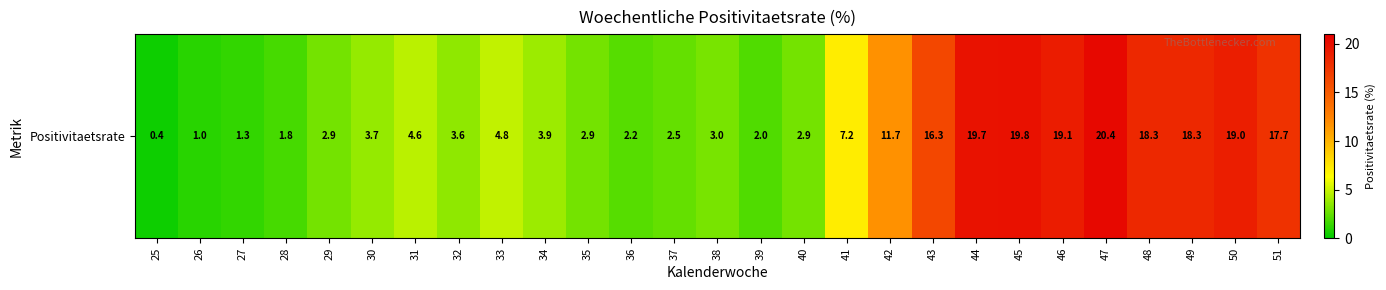

What is the greatest value displayed?

20.4